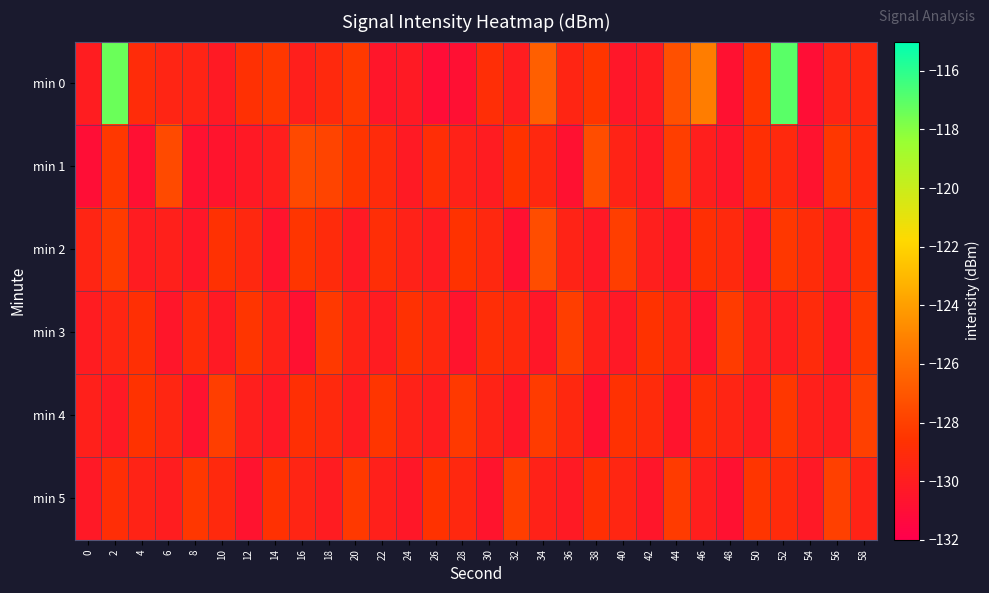

Which label corresponds to the largest value in the chart?

52